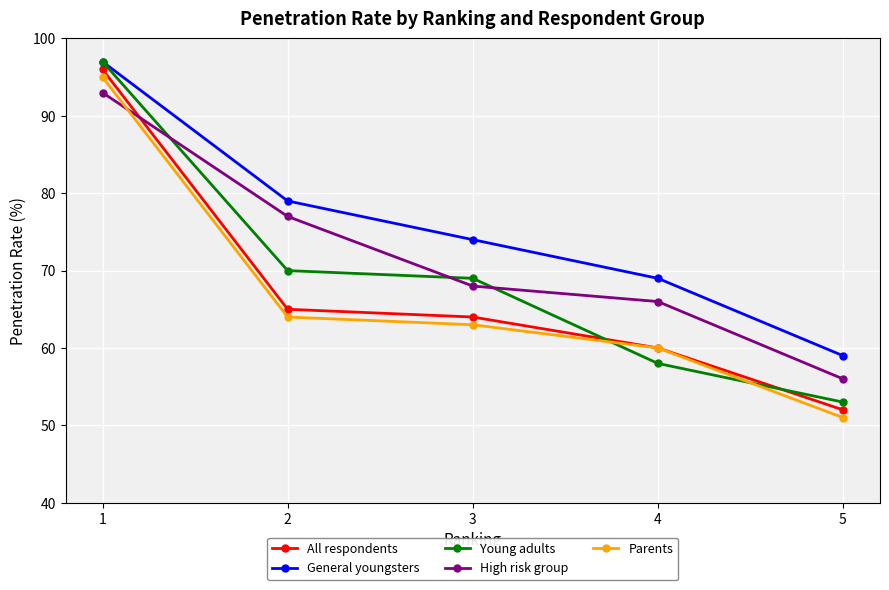

The Parents series shows 60 at 4. True or false?

True